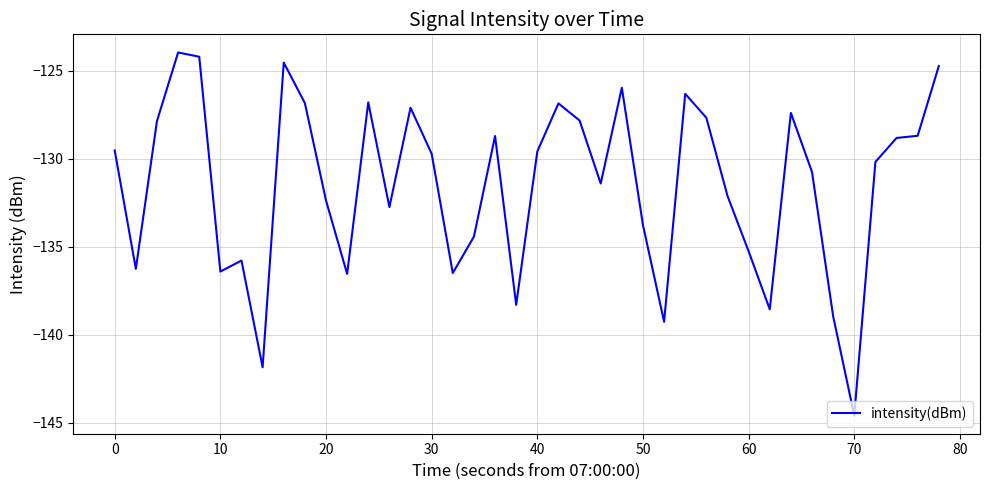

What is the difference between the maximum and minimum values?

20.6